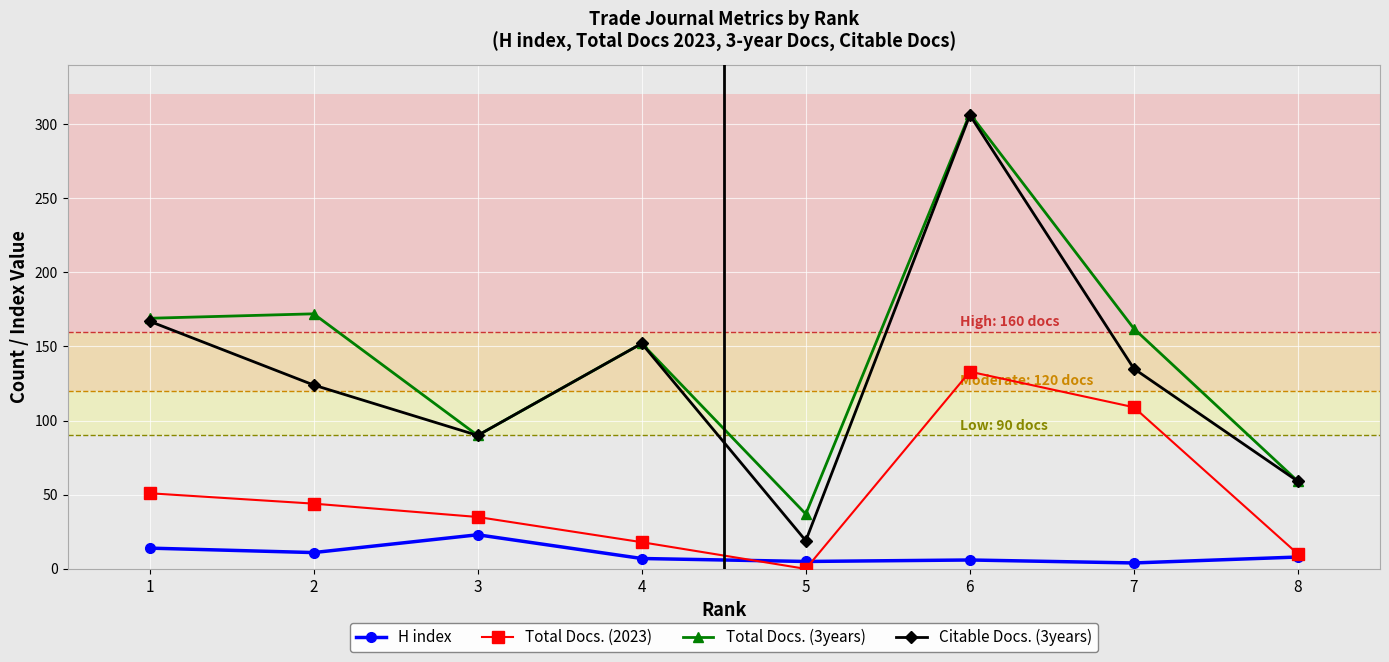

Rank the categories by Total Docs. (2023) value from highest to lowest.

6, 7, 1, 2, 3, 4, 8, 5